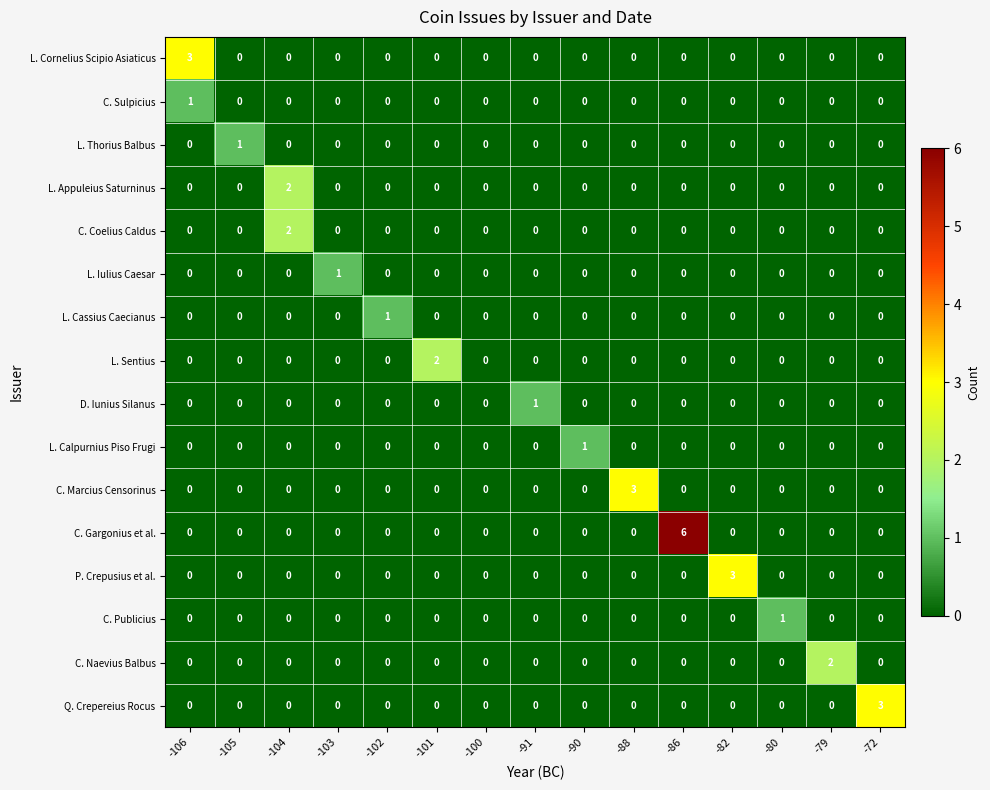

Which series has the widest spread of values?

C. Gargonius et al.